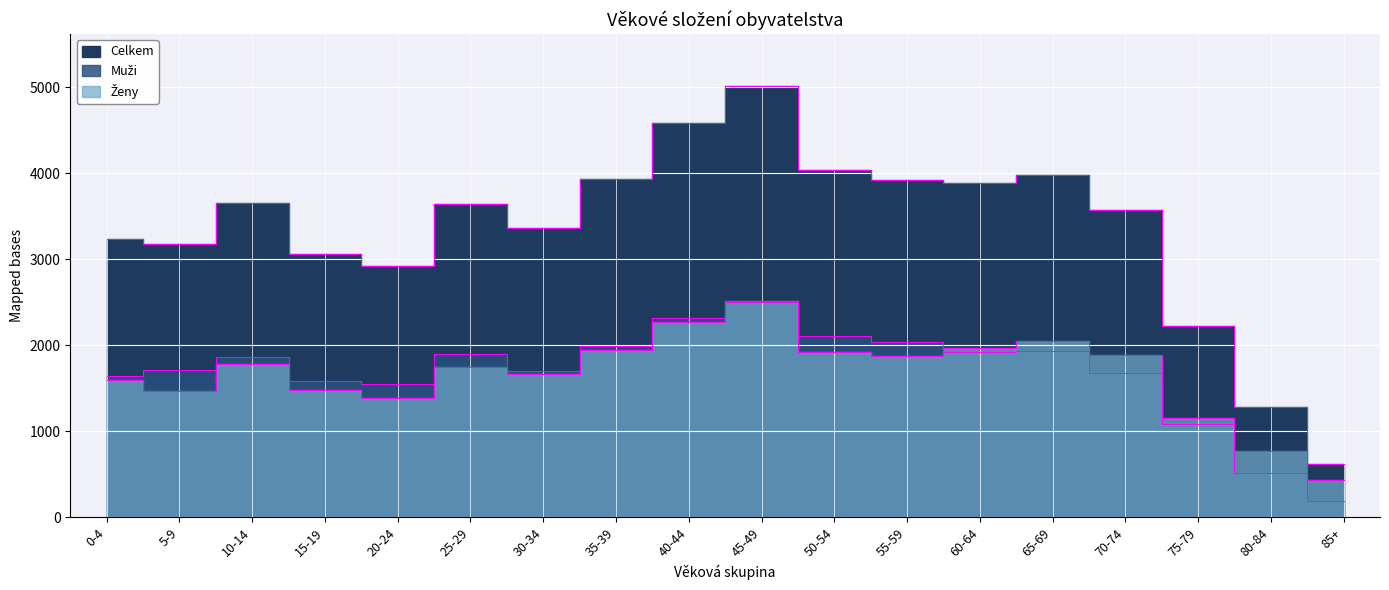

Reading left to right, transcribe all the data shown in this chart.

Celkem: 0-4=3236	5-9=3176	10-14=3648	15-19=3063	20-24=2925	25-29=3637	30-34=3367	35-39=3936	40-44=4589	45-49=5014	50-54=4031	55-59=3916	60-64=3883	65-69=3983	70-74=3568	75-79=2228	80-84=1286	85+=612
Muži: 0-4=1645	5-9=1711	10-14=1862	15-19=1587	20-24=1543	25-29=1897	30-34=1705	35-39=1993	40-44=2316	45-49=2503	50-54=2111	55-59=2040	60-64=1917	65-69=1931	70-74=1680	75-79=1079	80-84=517	85+=186
Ženy: 0-4=1591	5-9=1465	10-14=1786	15-19=1476	20-24=1382	25-29=1740	30-34=1662	35-39=1943	40-44=2273	45-49=2511	50-54=1920	55-59=1876	60-64=1966	65-69=2052	70-74=1888	75-79=1149	80-84=769	85+=426